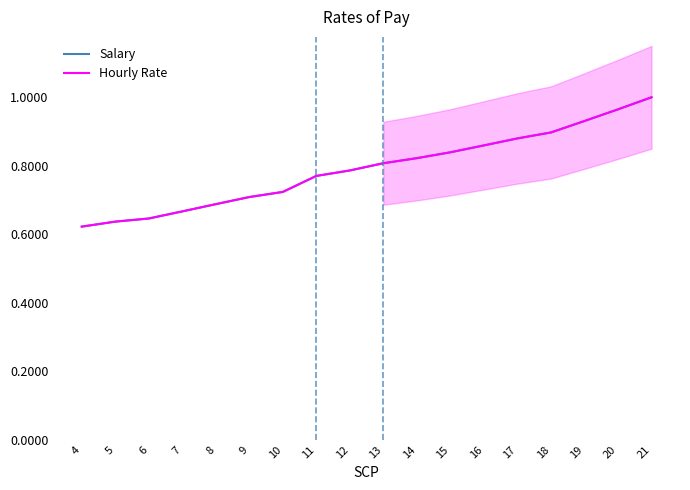

Reading left to right, list all the values displayed in this chart.

Salary: 0.6	0.6	0.6	0.7	0.7	0.7	0.7	0.8	0.8	0.8	0.8	0.8	0.9	0.9	0.9	0.9	1.0	1.0
Hourly Rate: 0.6	0.6	0.6	0.7	0.7	0.7	0.7	0.8	0.8	0.8	0.8	0.8	0.9	0.9	0.9	0.9	1.0	1.0